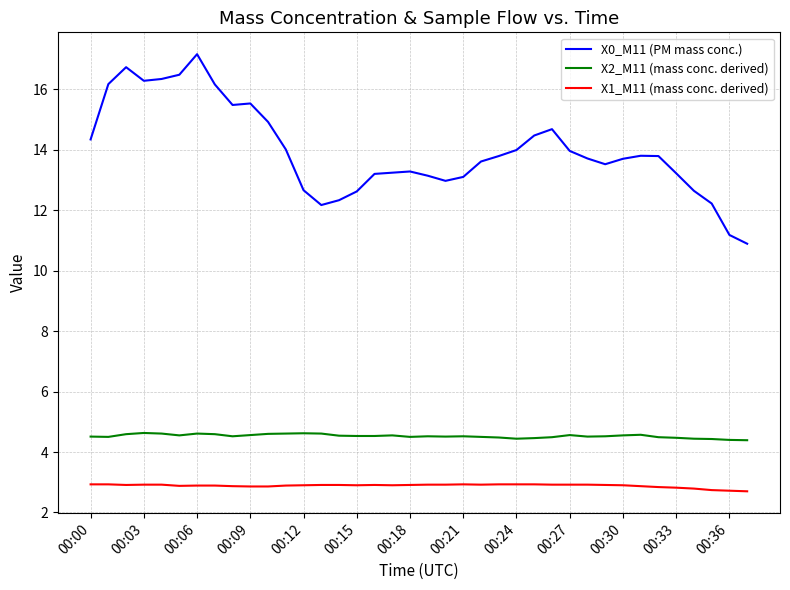

How many lines are shown in the chart?

3